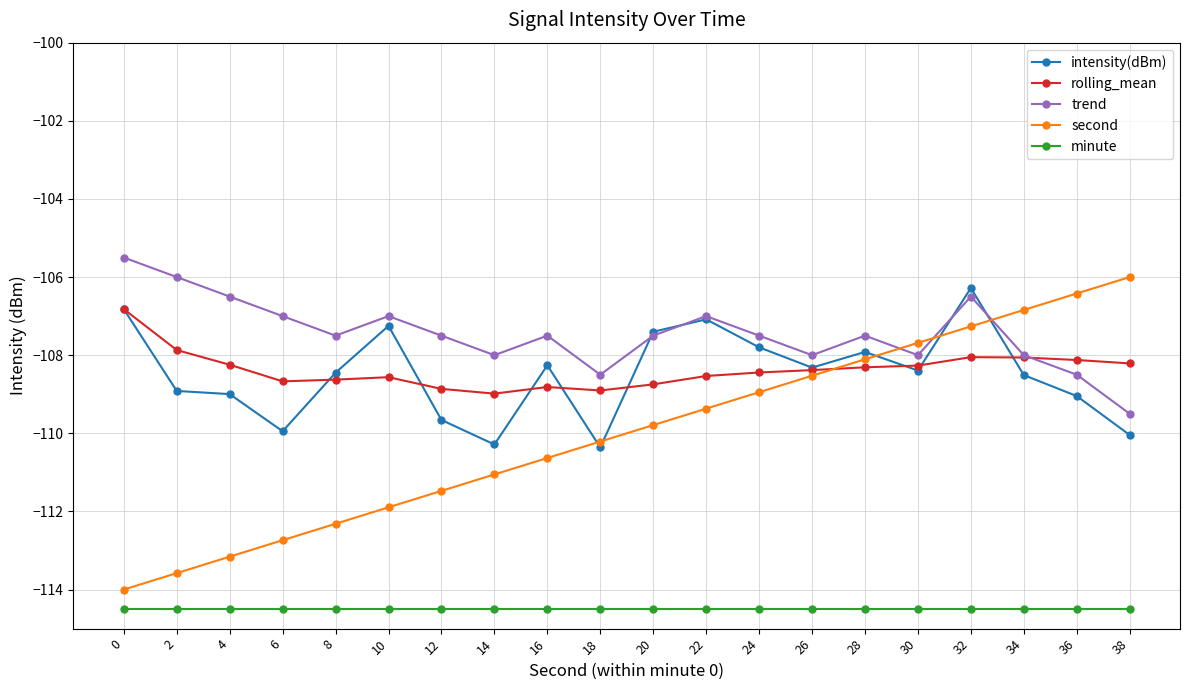

True or false: rolling_mean and trend intersect in this chart.

True